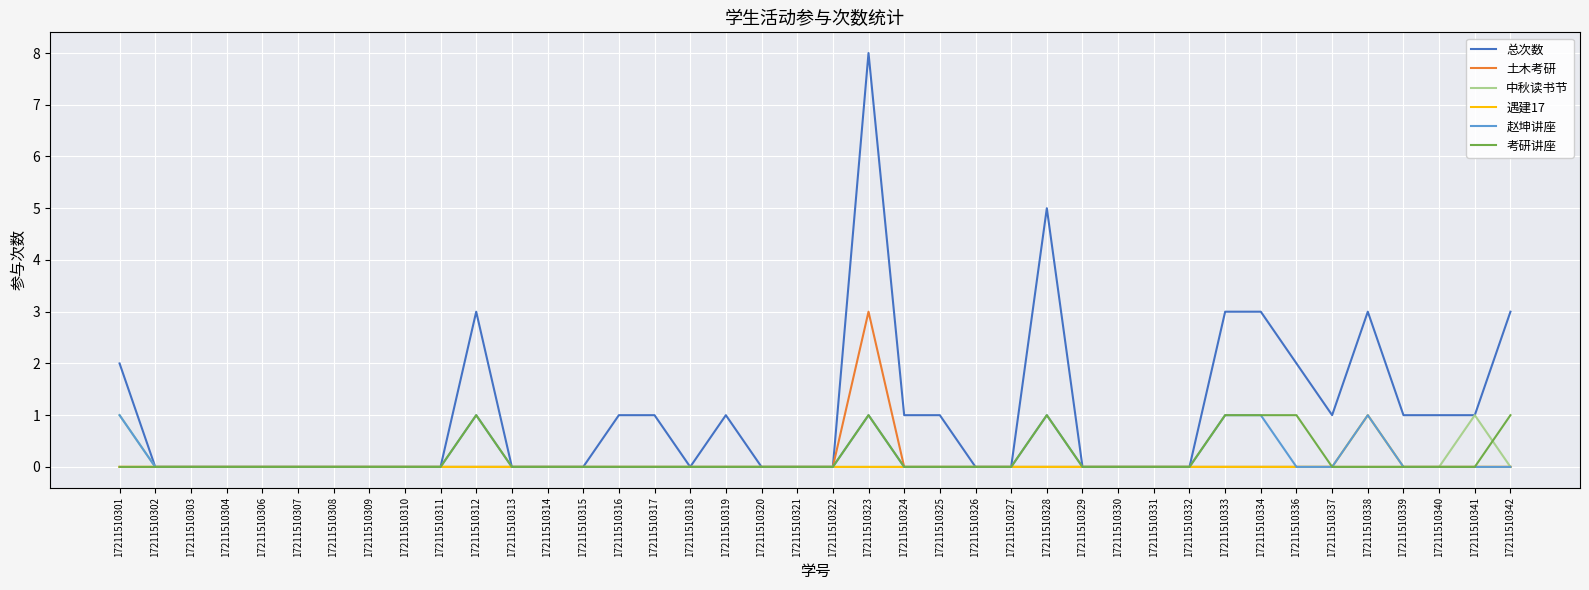

What is the maximum value shown in the chart?

8